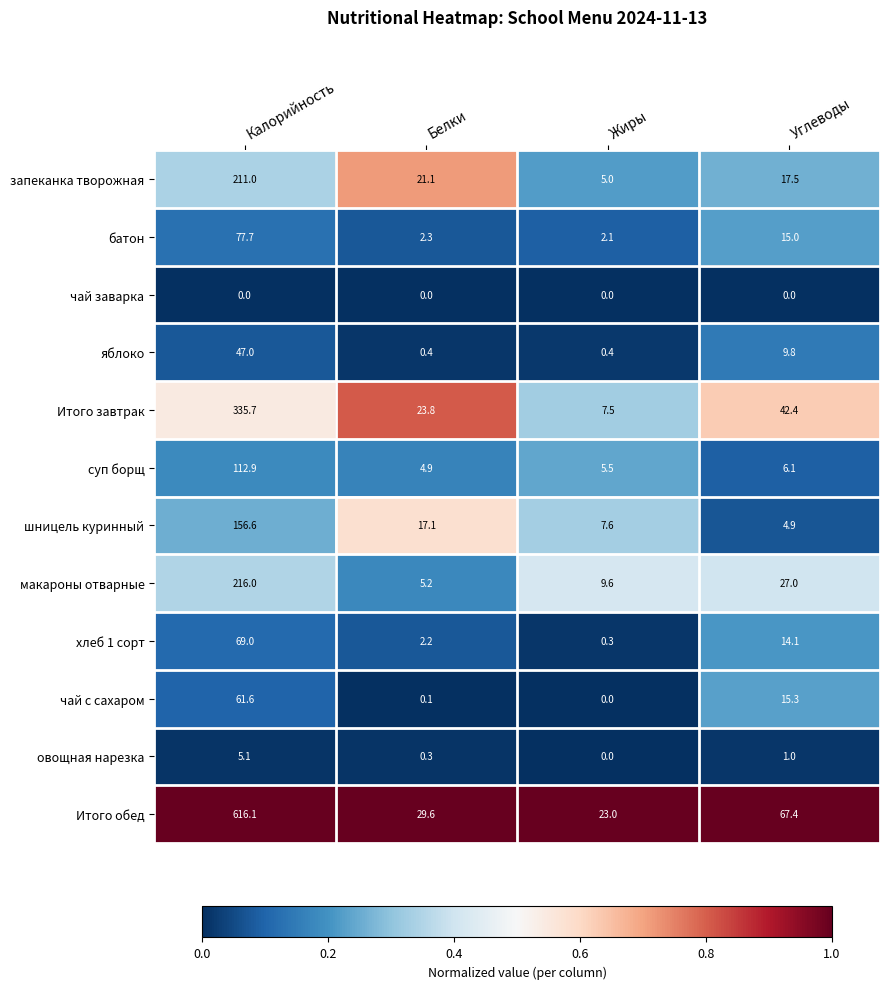

List the series in order of their peak value, lowest first.

чай заварка, овощная нарезка, яблоко, чай с сахаром, хлеб 1 сорт, батон, суп борщ, шницель куринный, запеканка творожная, макароны отварные, Итого завтрак, Итого обед